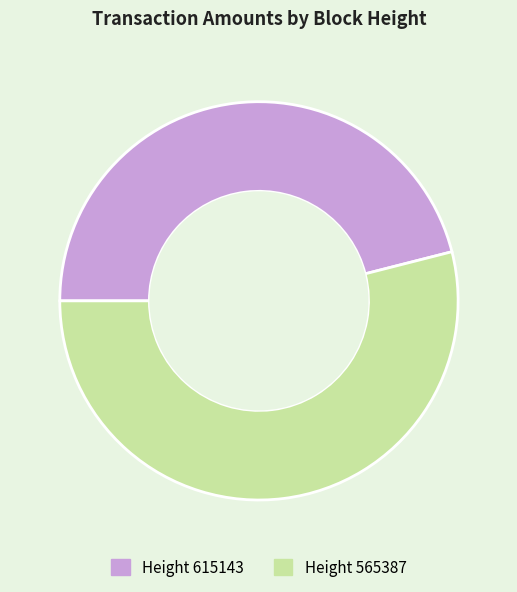

Is there any slice that represents more than half of the pie?

Yes